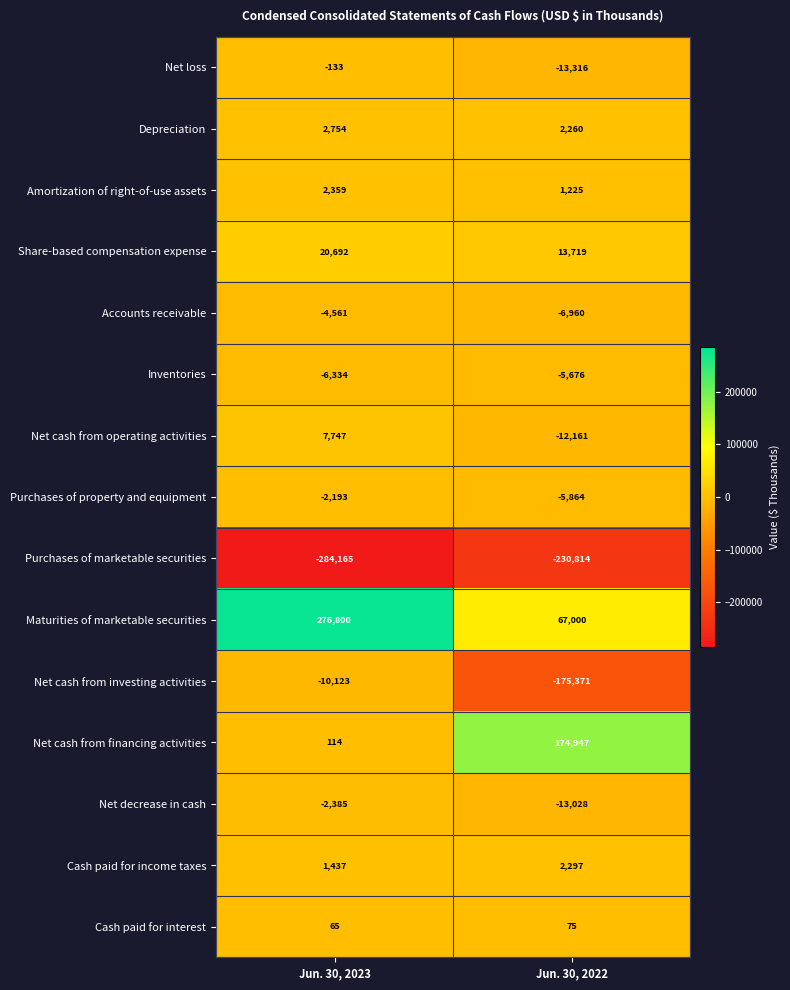

What is the difference between the maximum and minimum values in the Maturities of marketable securities series?

209800